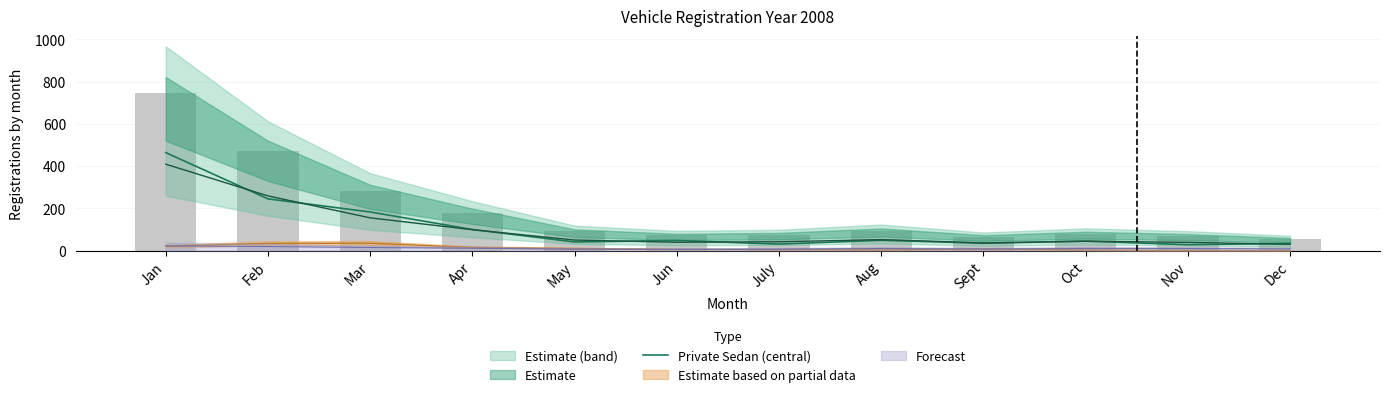

What position from the left is Aug?

8